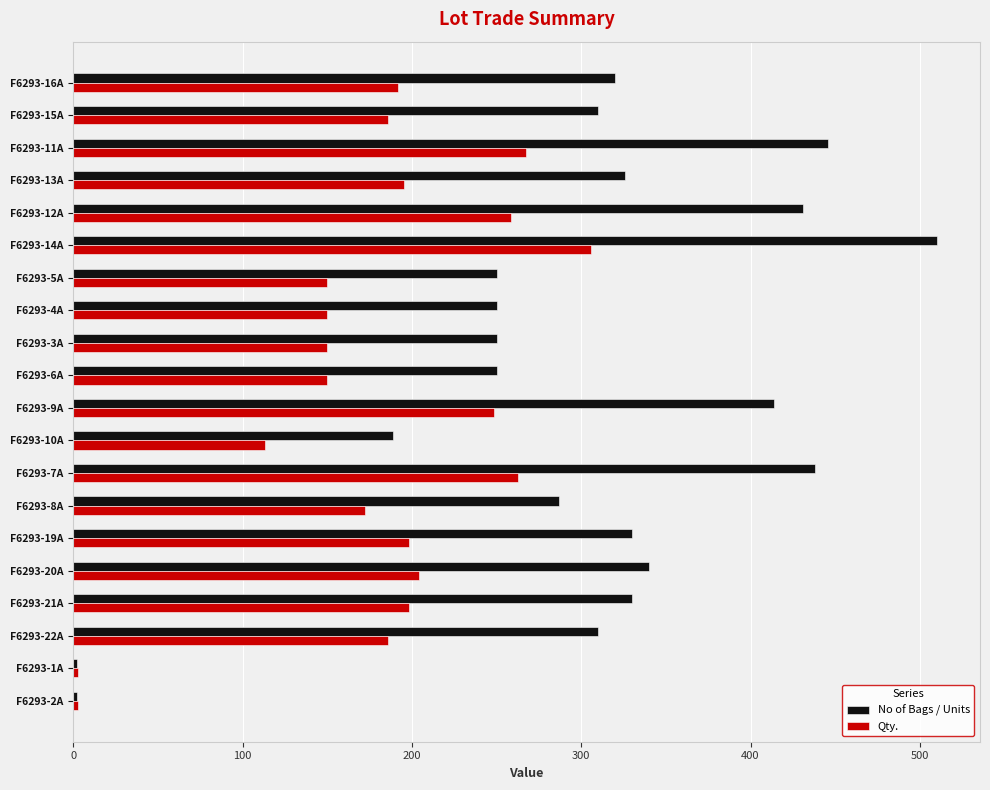

What is the highest value of the No of Bags / Units series?

510.0